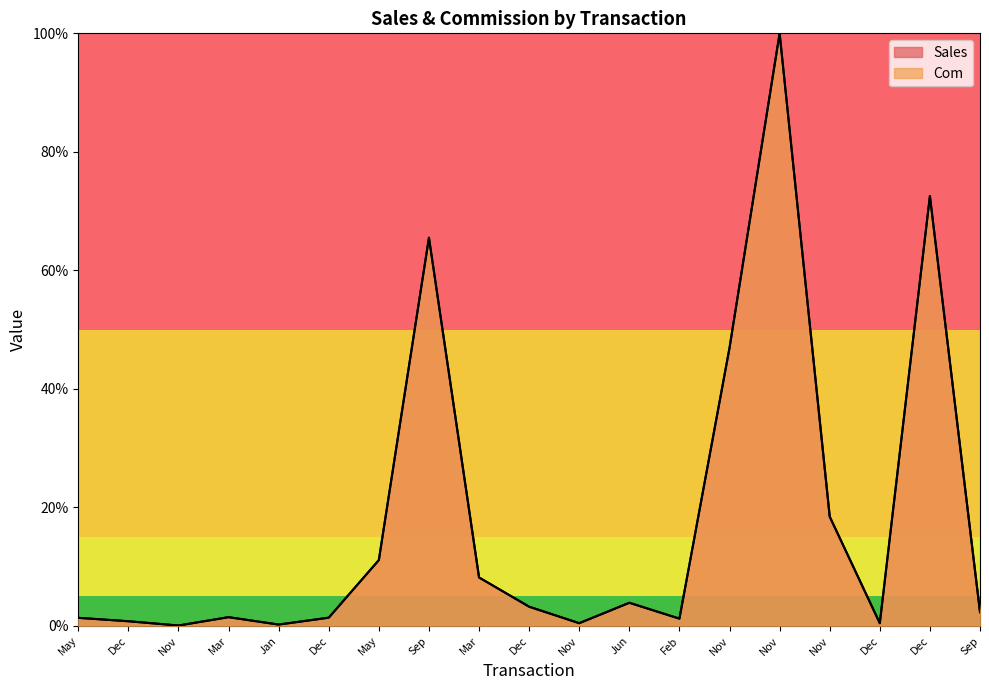

Is it true that Com equals 0.0 at Dec?

True